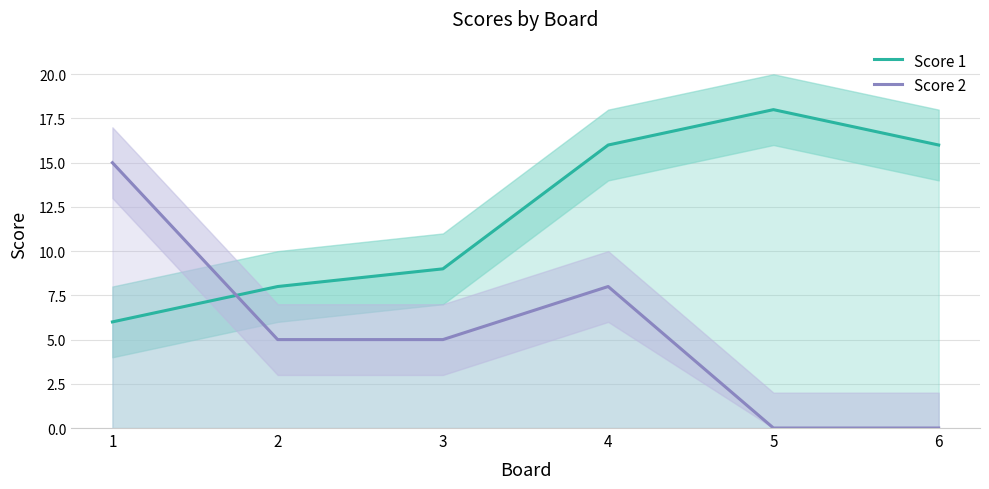

At how many categories does at least one series exceed 13?

4